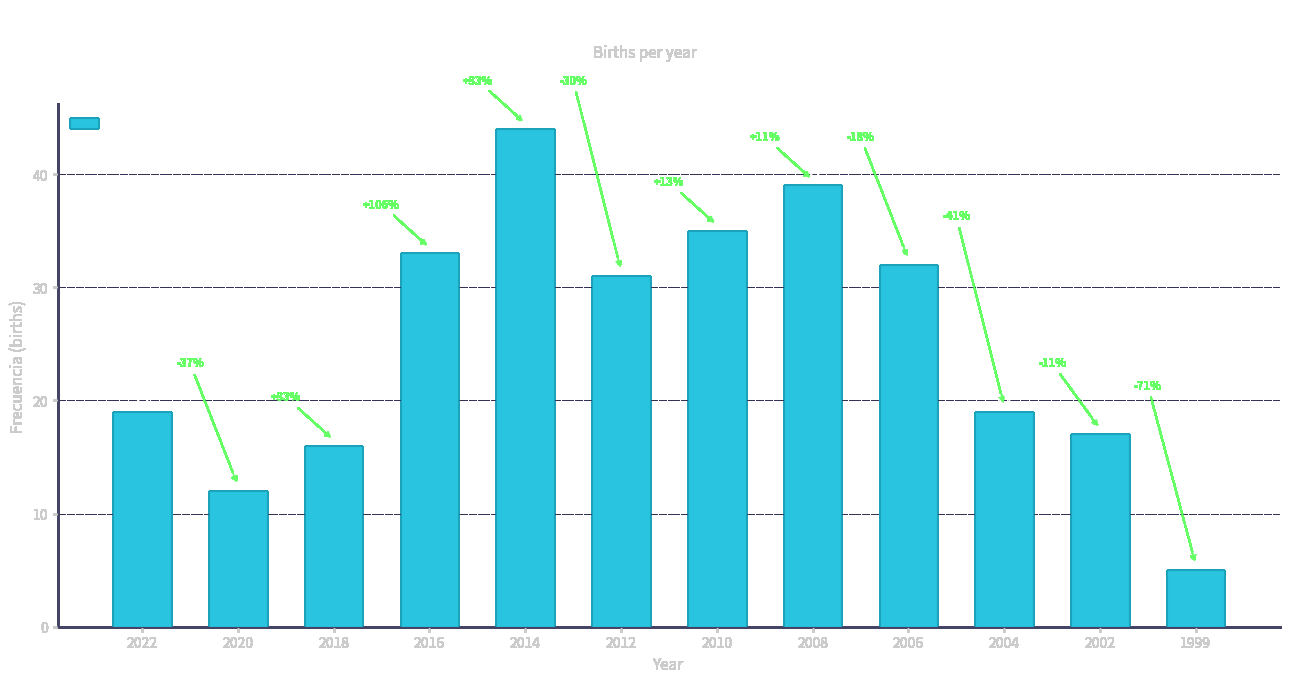

At which category does the chart reach its minimum across all series?

1999